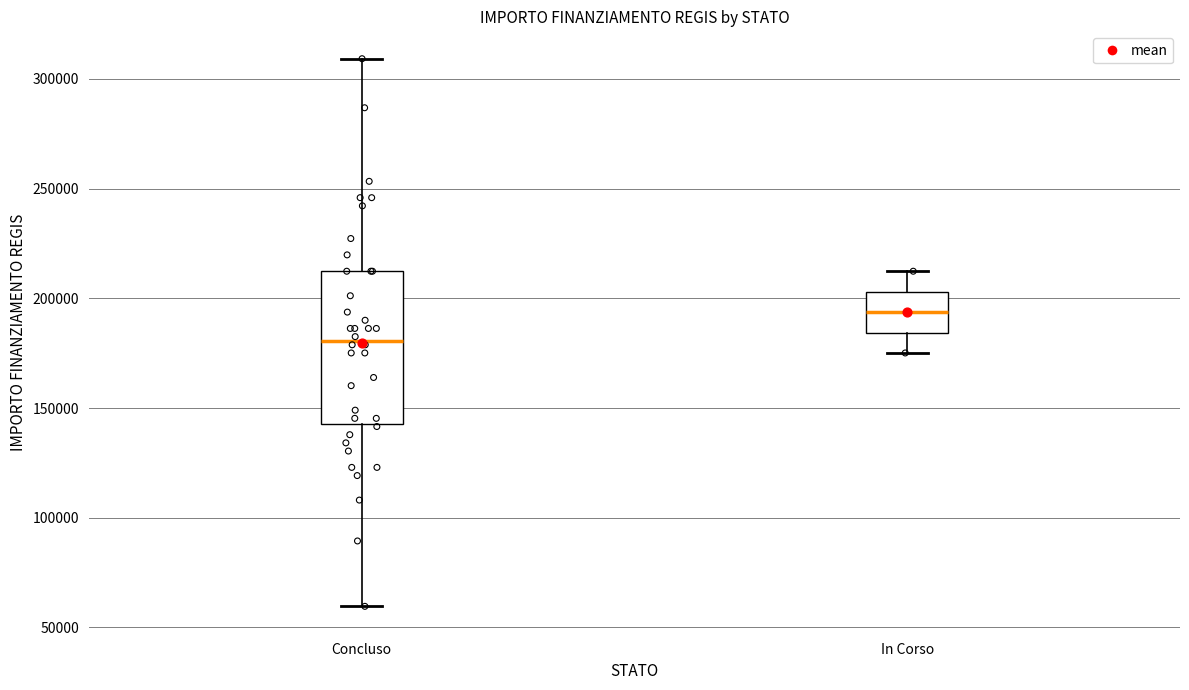

Which box is the tallest, from its lower edge to its upper edge?

Concluso